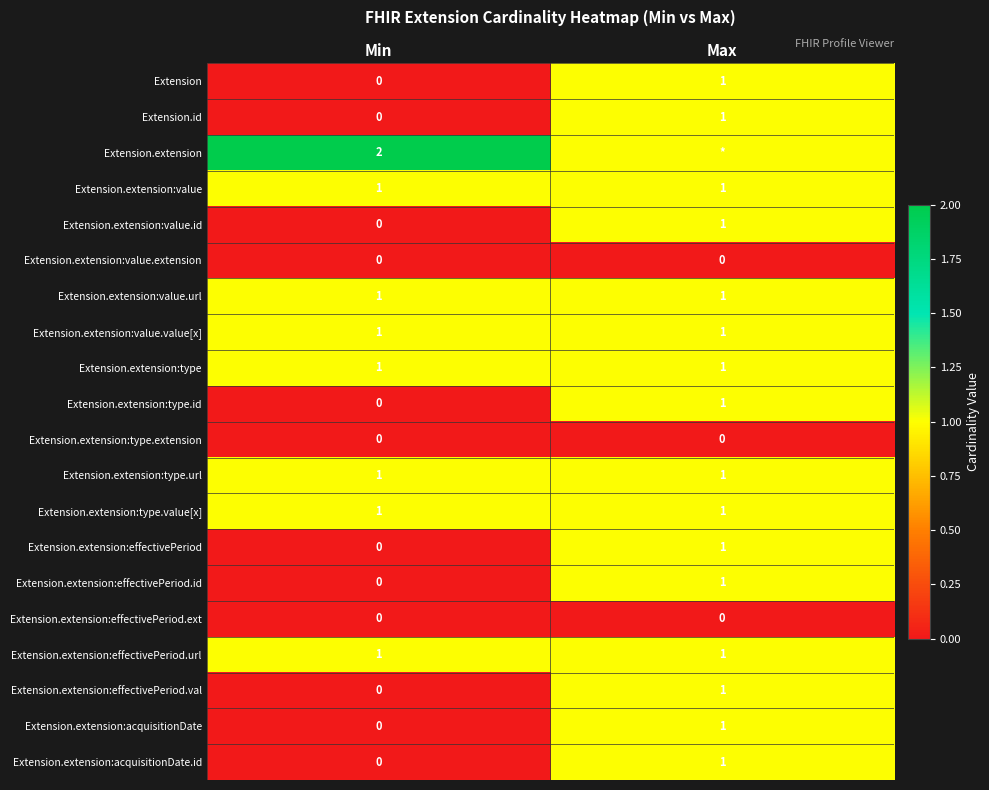

At which label is Extension.extension:type.id closest to 0?

Min